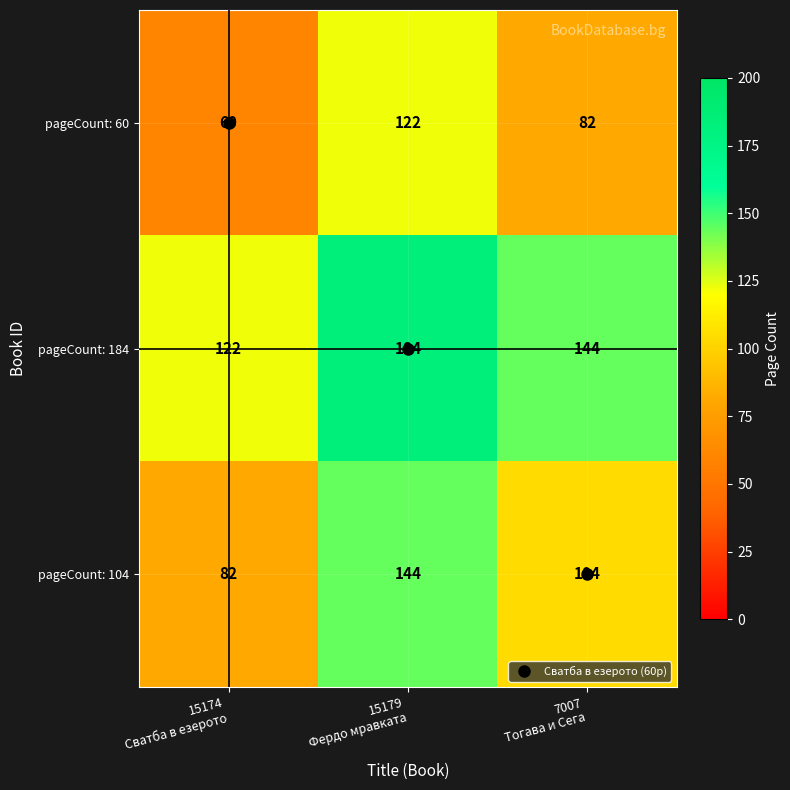

List the series in order of their overall mean, highest first.

pageCount: 184, pageCount: 104, pageCount: 60